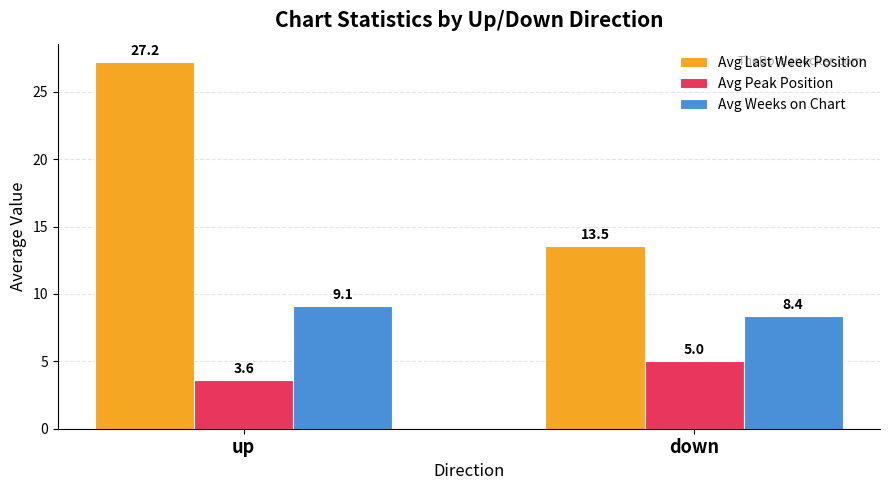

Count the number of data series in this chart.

3